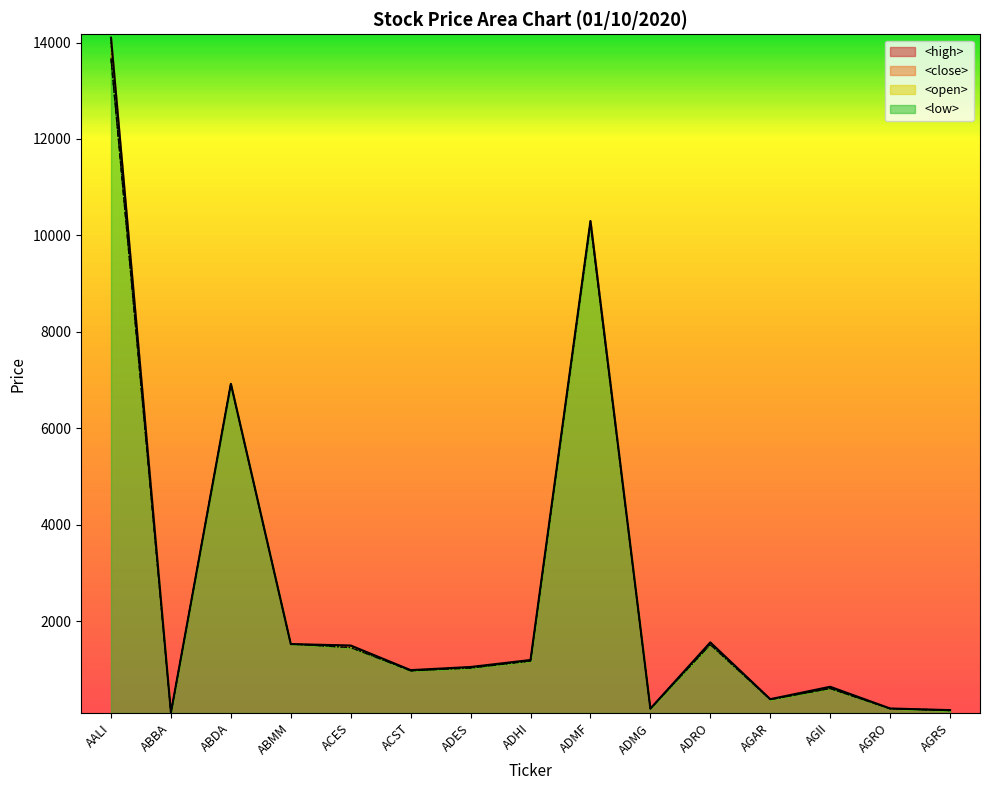

Rank the series by their average value, from lowest to highest.

<low>, <close>, <open>, <high>